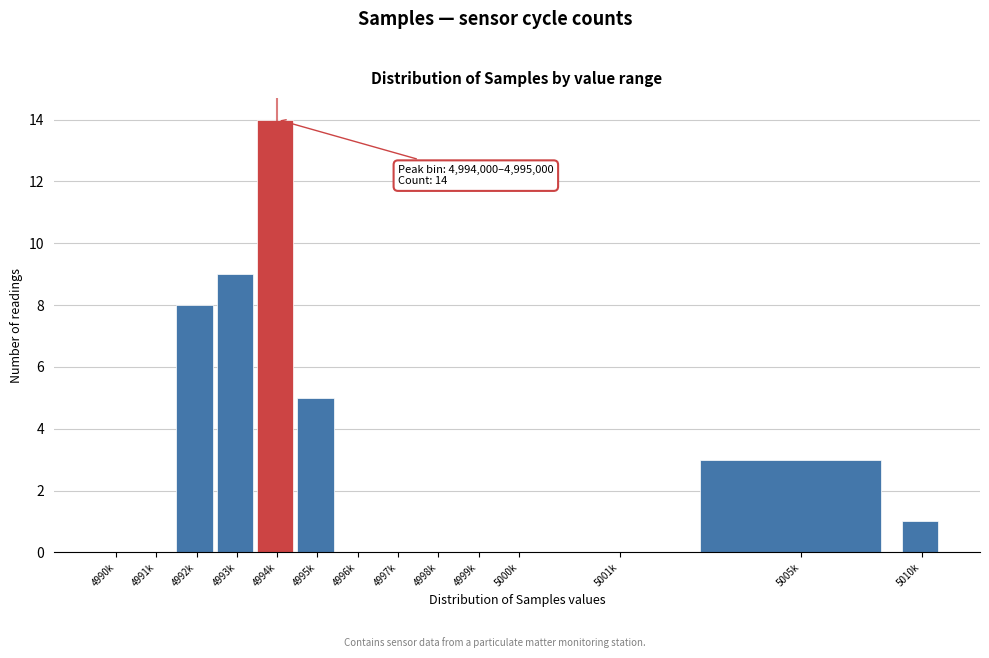

Reading right to left, transcribe all the data shown in this chart.

5010k=1	5005k=3	5001k=0	5000k=0	4999k=0	4998k=0	4997k=0	4996k=0	4995k=5	4994k=14	4993k=9	4992k=8	4991k=0	4990k=0